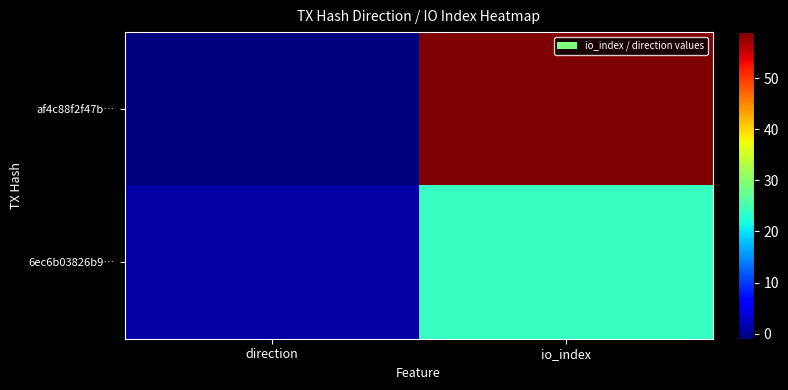

At io_index, list the series in order from smallest to largest.

6ec6b03826b9…, af4c88f2f47b…